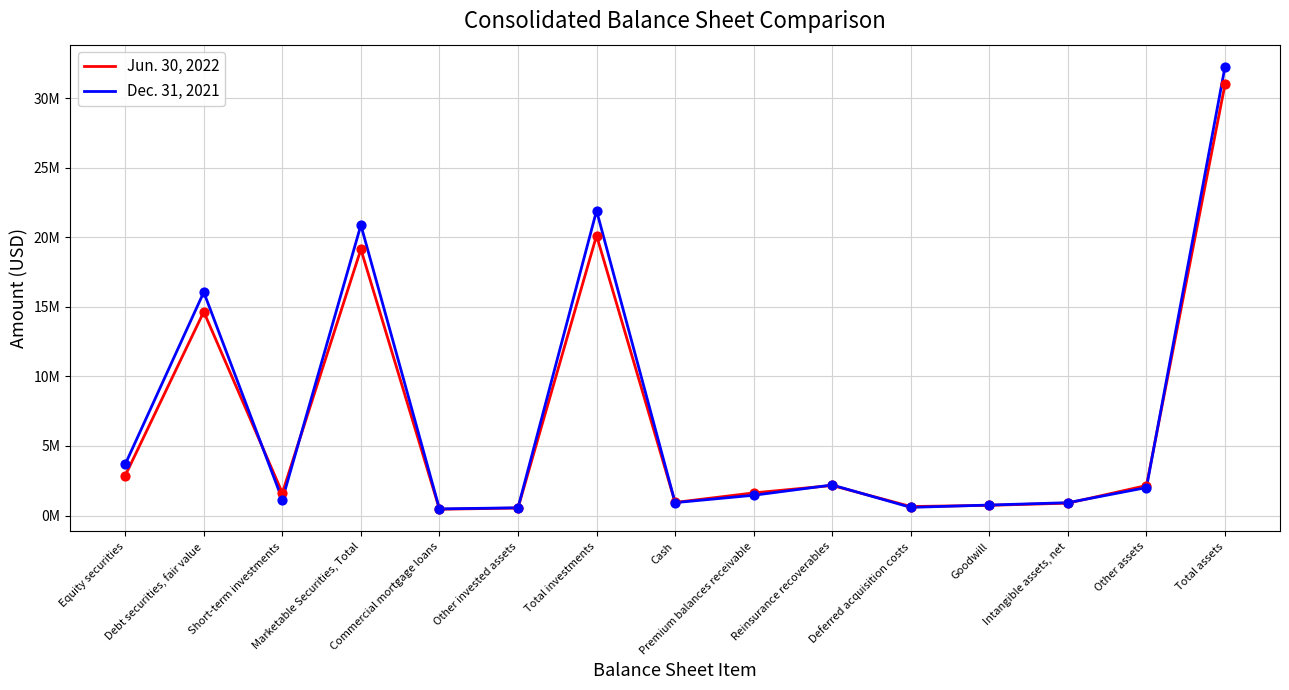

What is the total value across all series at Premium balances receivable?

3085942